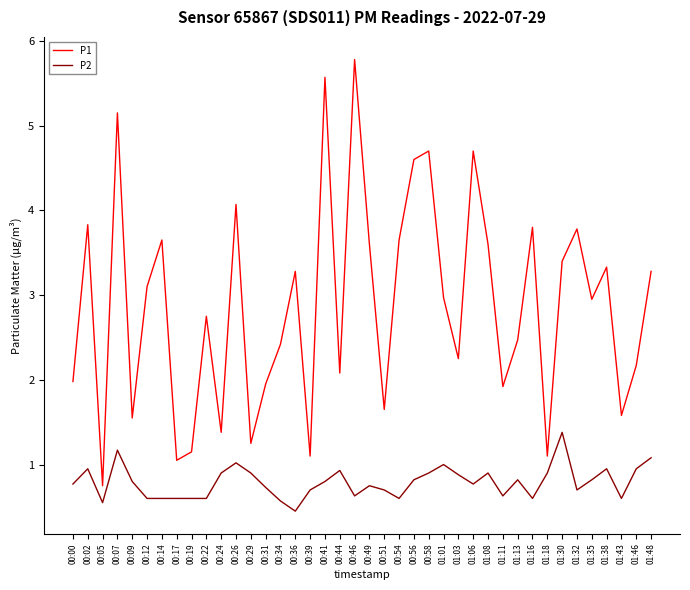

Which series has the widest spread of values?

P1